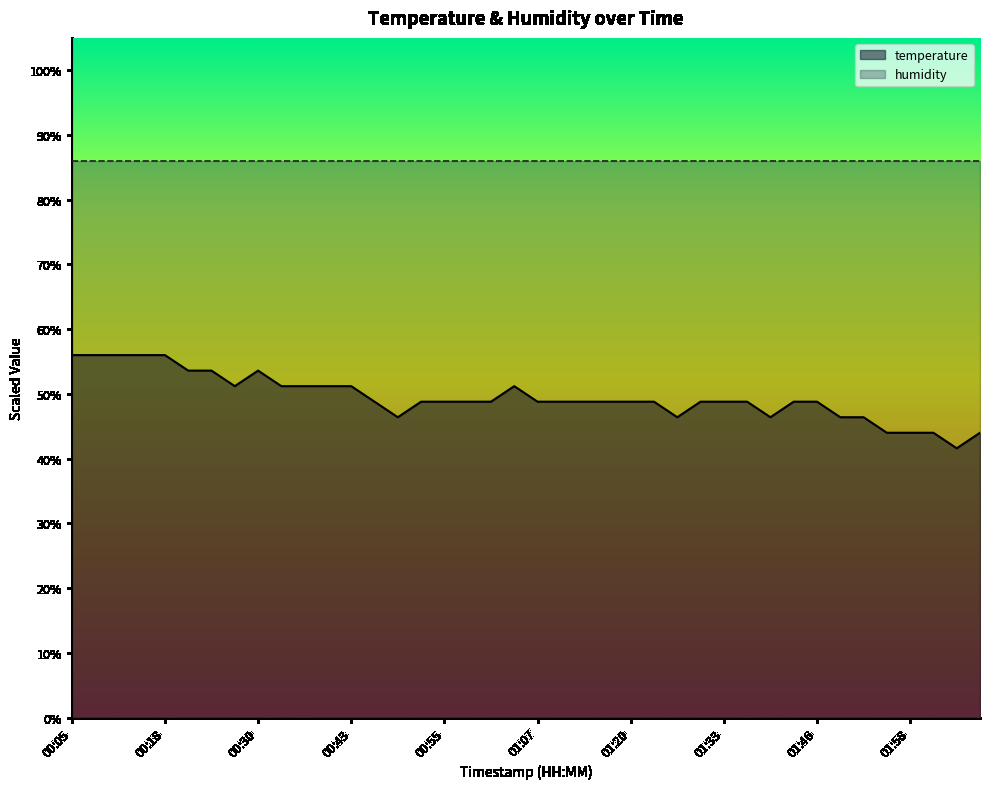

Is it true that the value at 01:42 is 46.4?

True